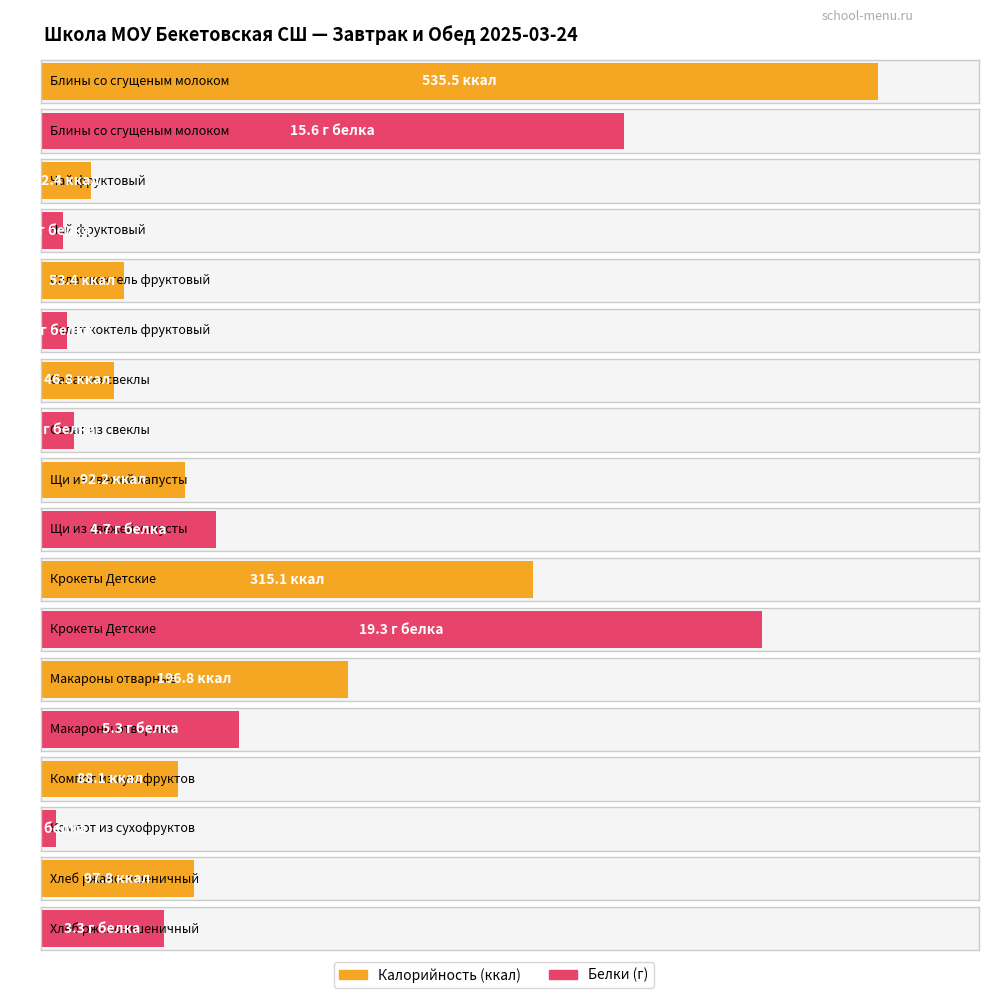

What is the label of the 8th bar from the left?

Компот из сухофруктов